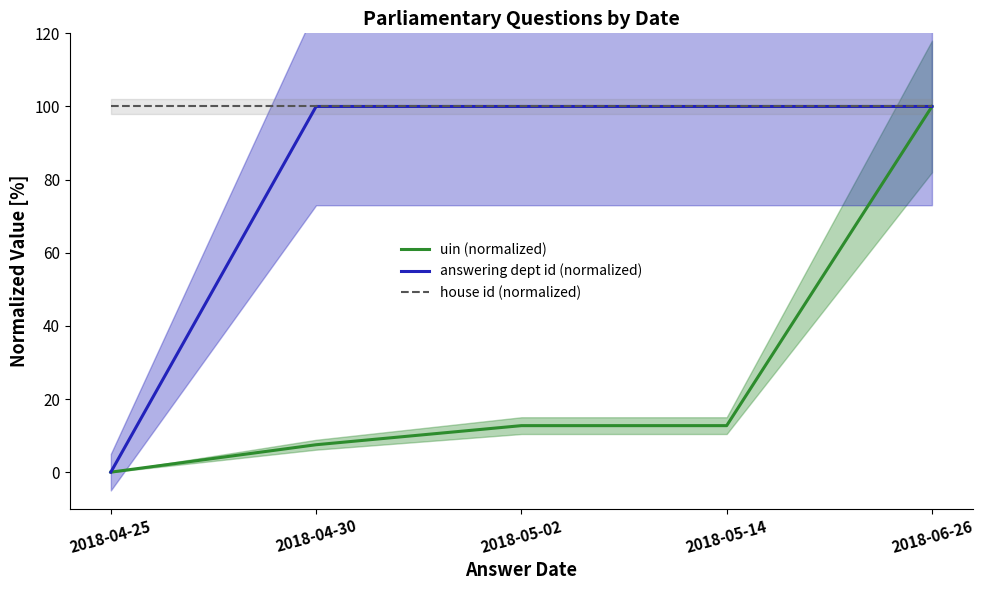

Reading left to right, transcribe all the data shown in this chart.

uin (normalized): 0.0	7.5	12.7	12.7	100.0
answering dept id (normalized): 0.0	100.0	100.0	100.0	100.0
house id (normalized): 100.0	100.0	100.0	100.0	100.0